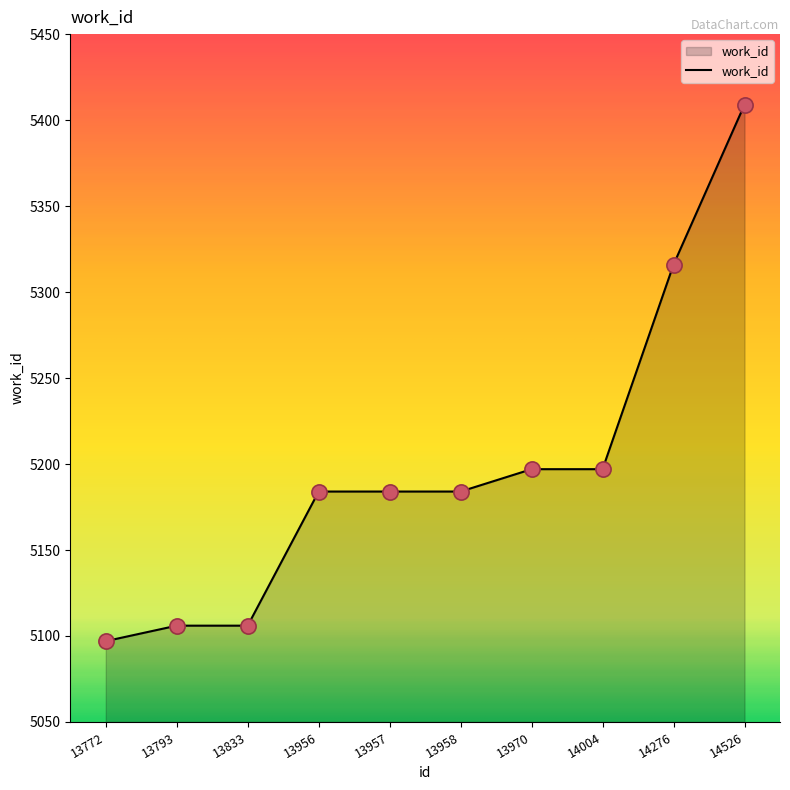

Between 13793 and 13772, which is larger?

13793